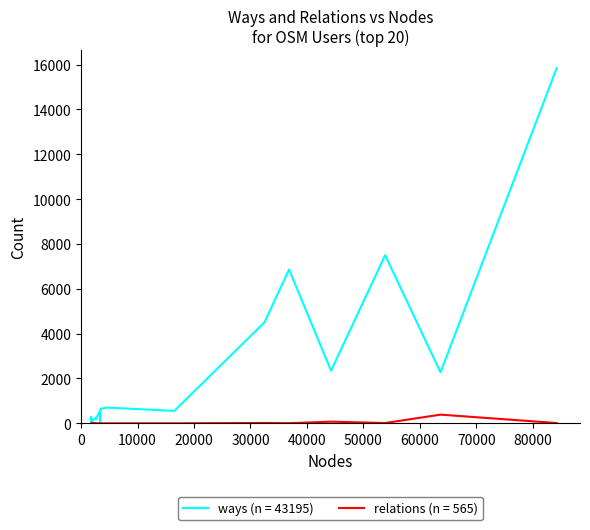

Rank the series by their average value, from highest to lowest.

ways (n = 43195), relations (n = 565)